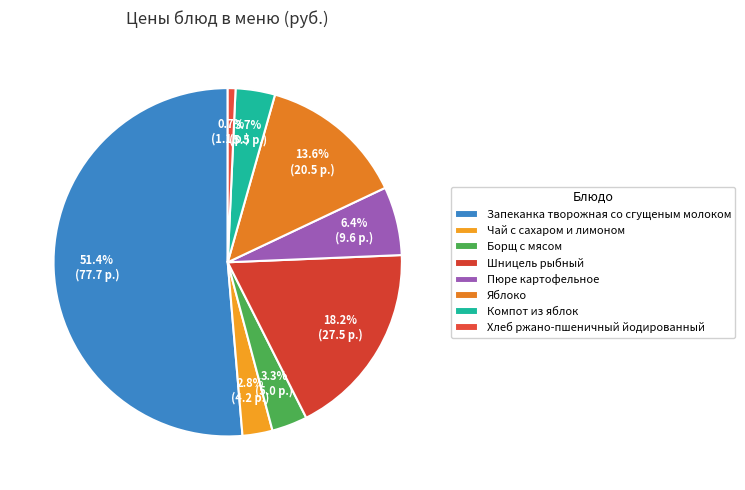

What is the largest slice in the pie chart?

Запеканка творожная со сгущеным молоком